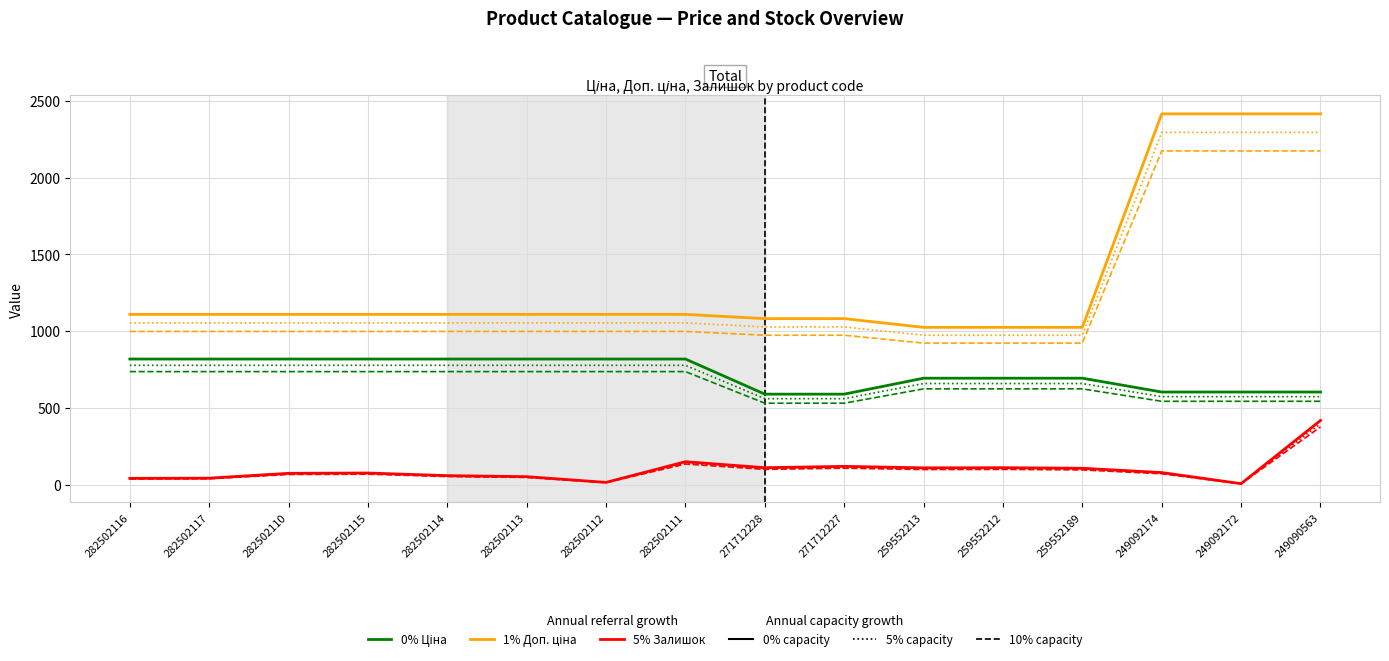

What is the maximum value shown in the chart?

2414.8